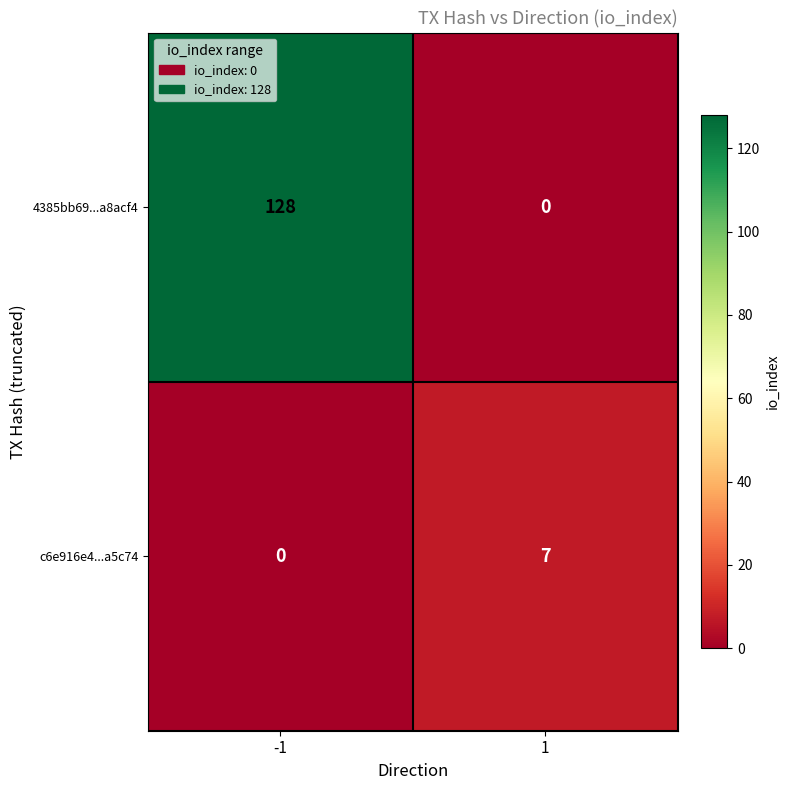

What is the spread (max minus min) of values at 1?

7